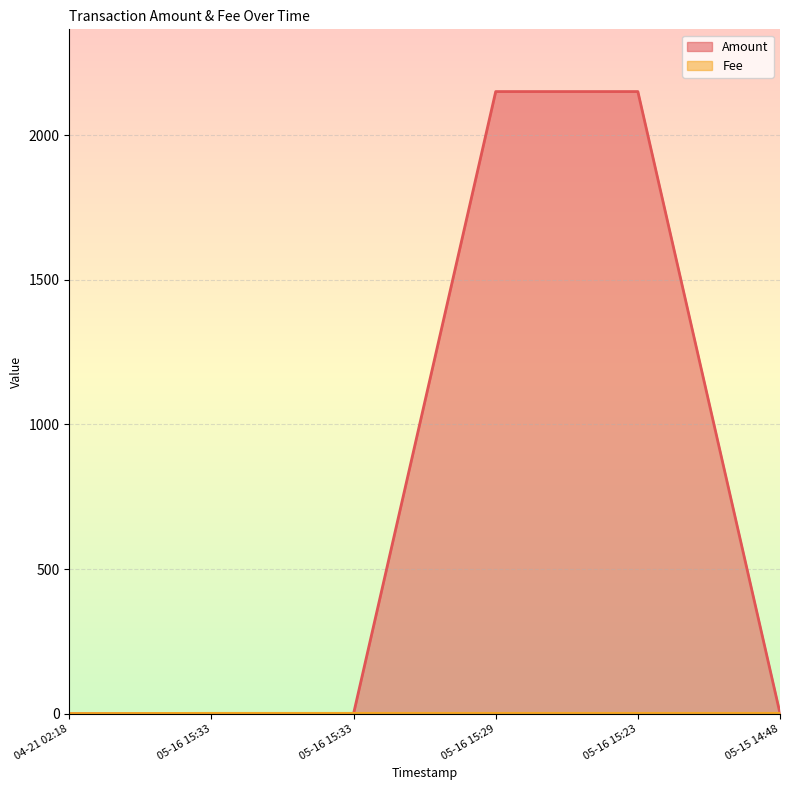

True or false: Fee has more than 0 points higher than both neighbors.

False